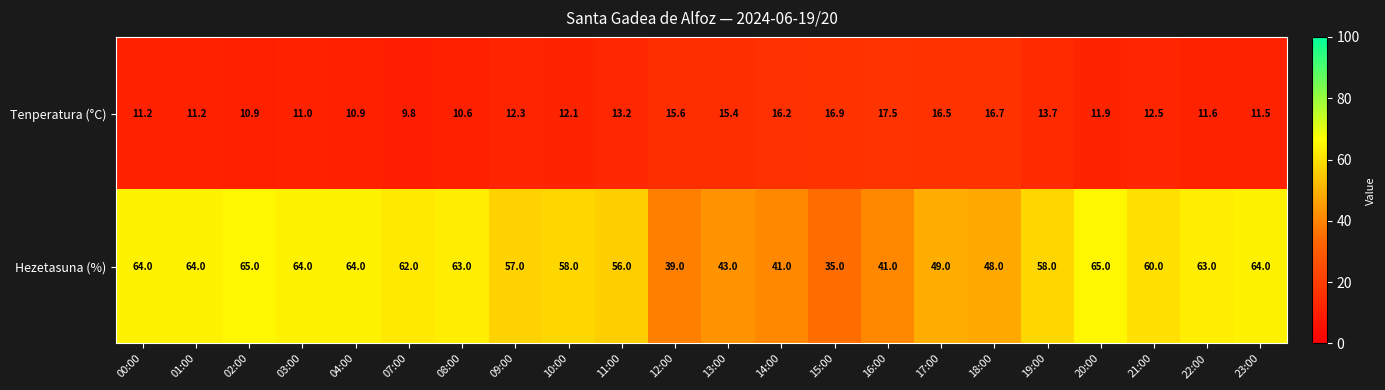

What is the average value of the Hezetasuna (%) series?

55.6